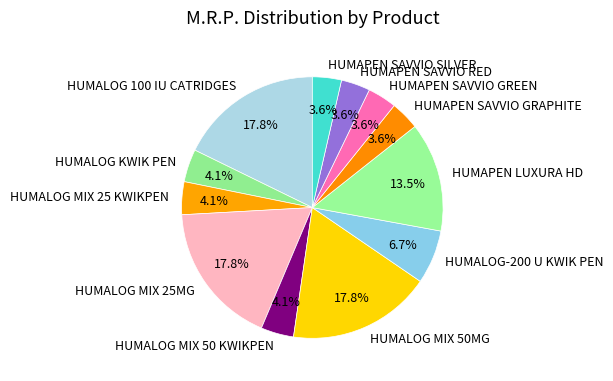

Does HUMAPEN SAVVIO GRAPHITE represent more than half of the total?

No